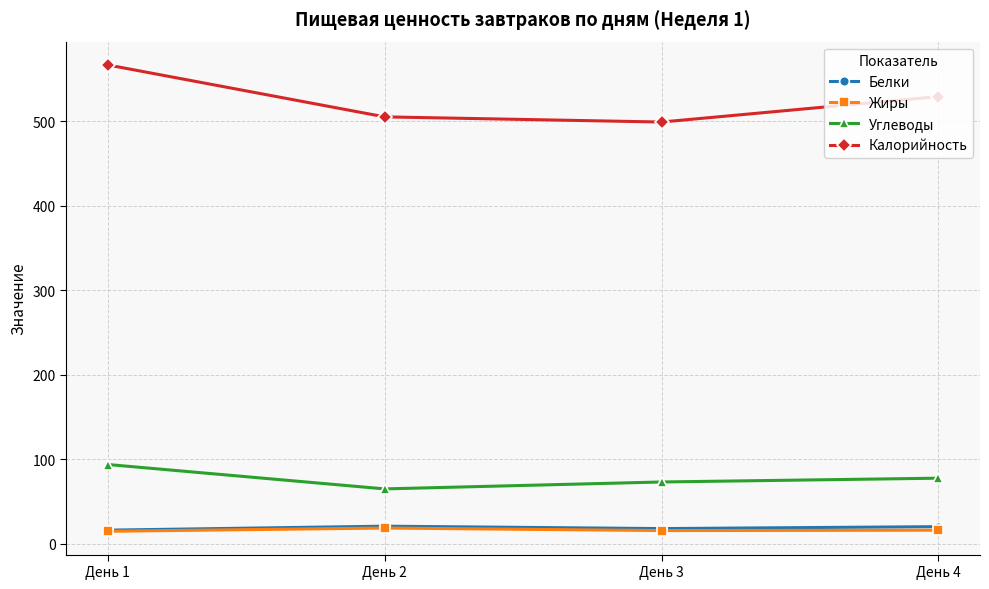

True or false: Калорийность and Углеводы intersect in this chart.

False